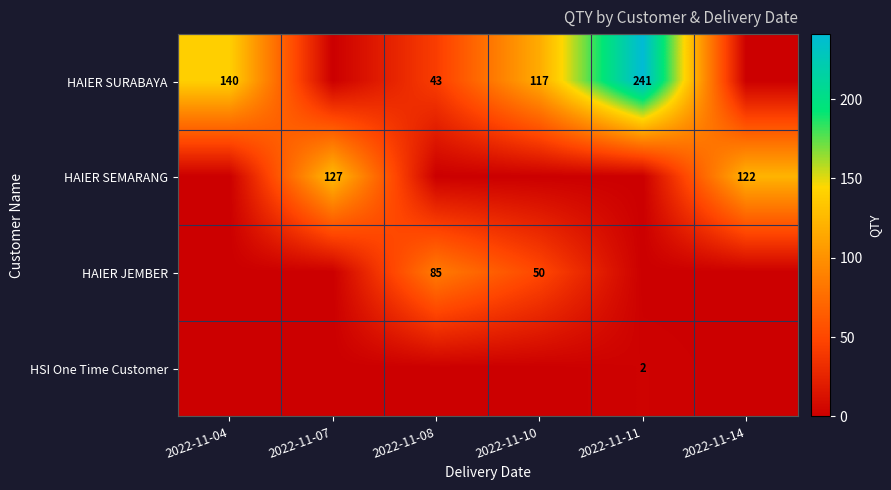

True or false: HAIER JEMBER has a value of 50 at 2022-11-10.

True